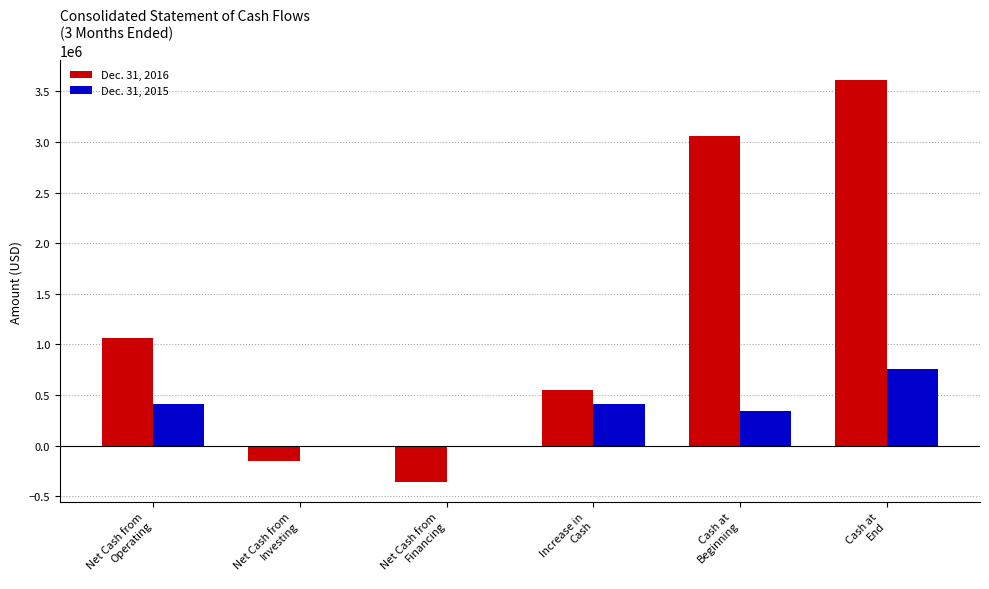

Which series has the largest total across all categories?

Dec. 31, 2016